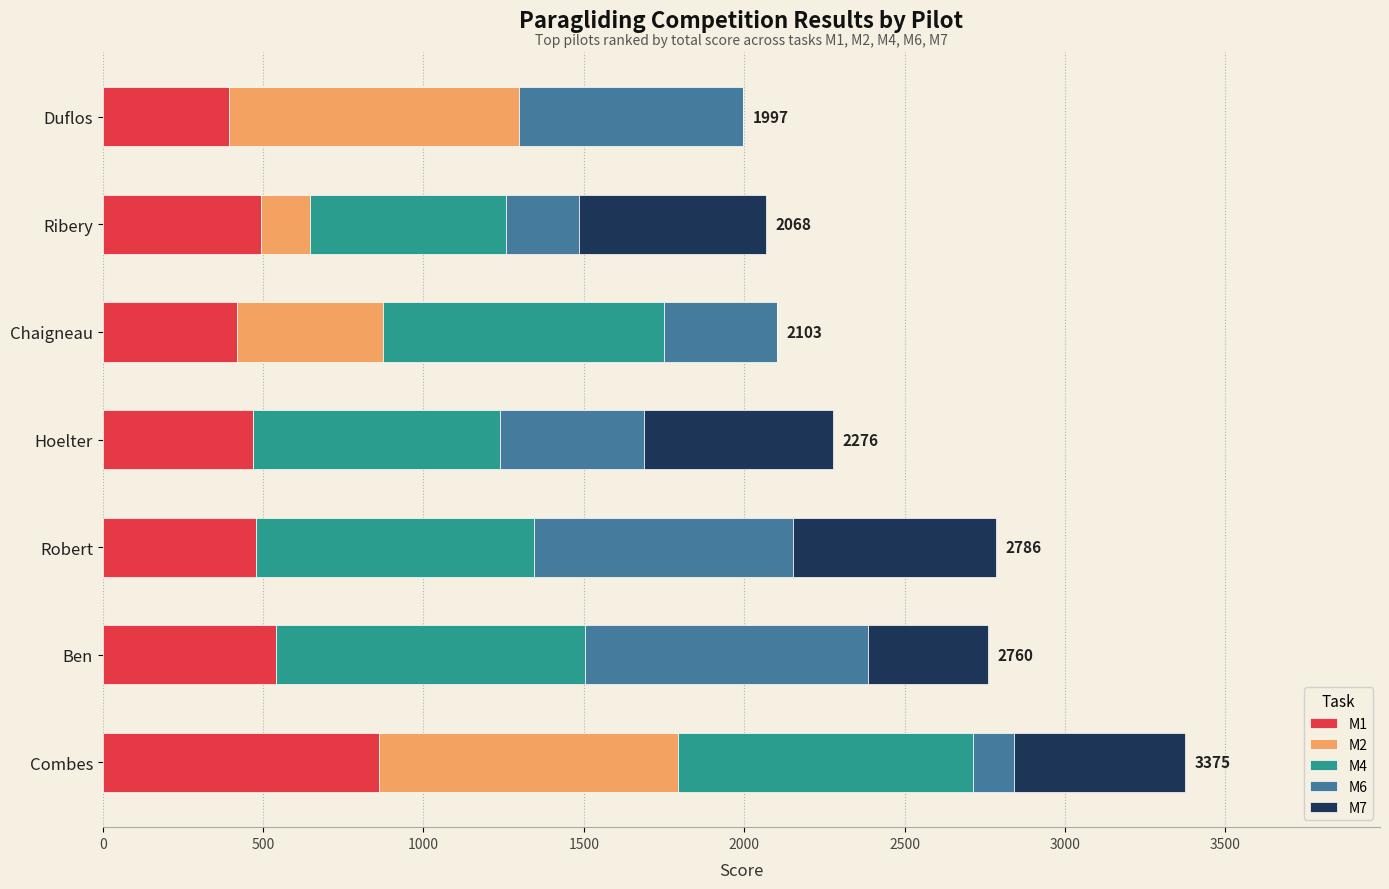

What is the total value across all series at Combes?

3375.0